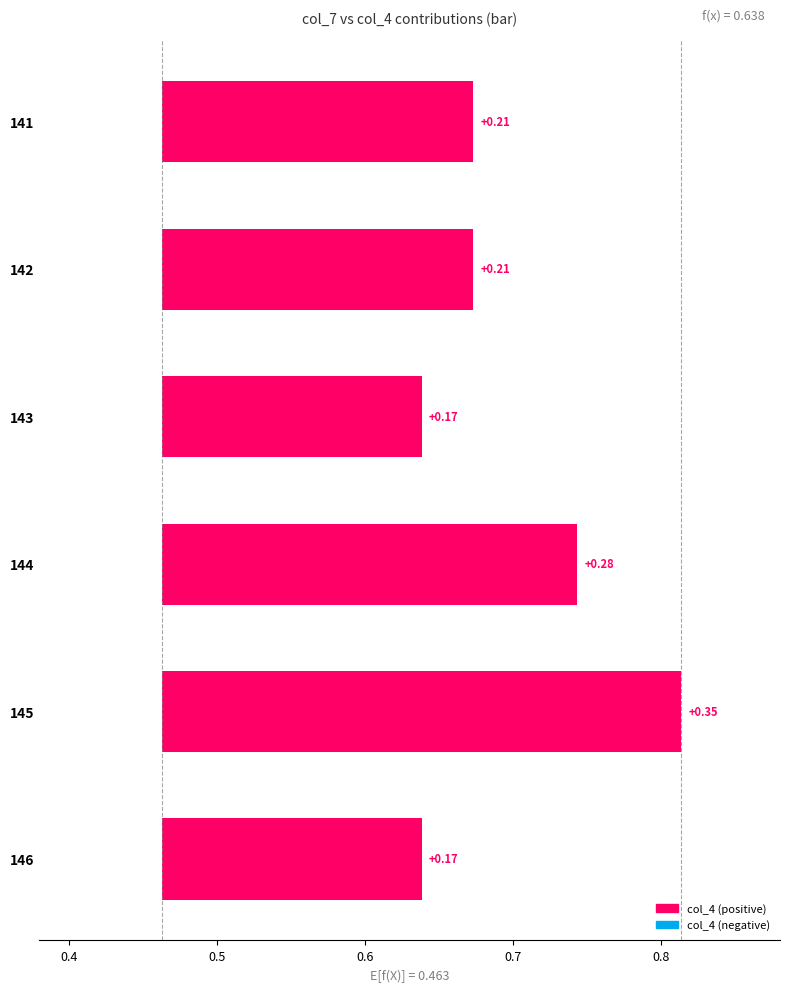

How many values are between 0 and 1?

6